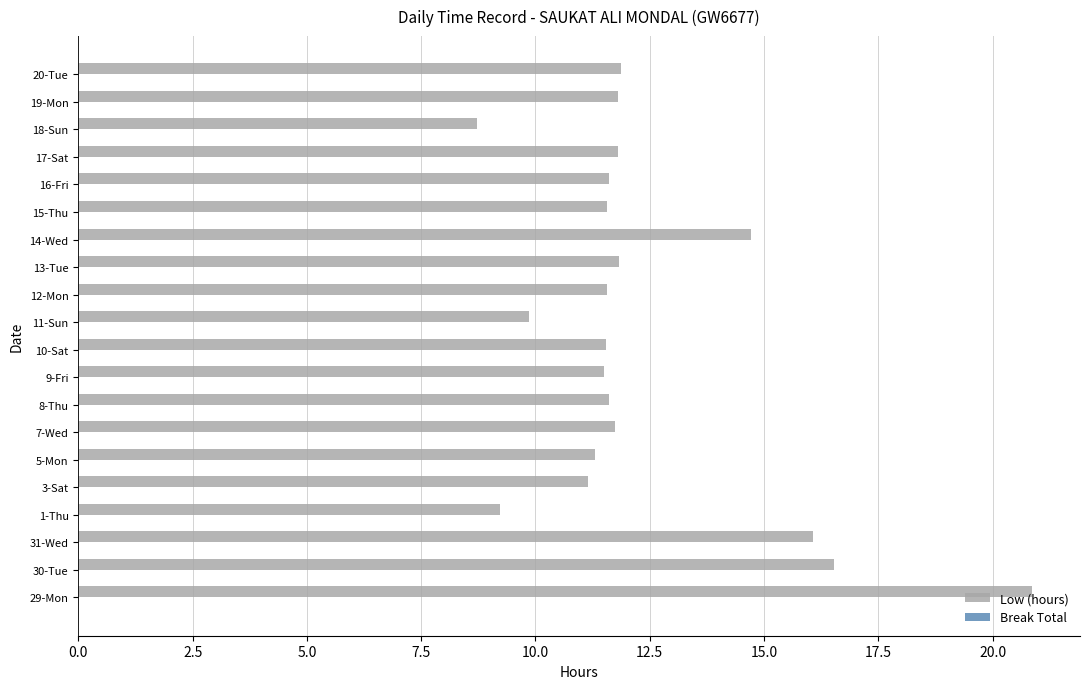

The chart shows a value of 8.7 at 18-Sun. True or false?

True